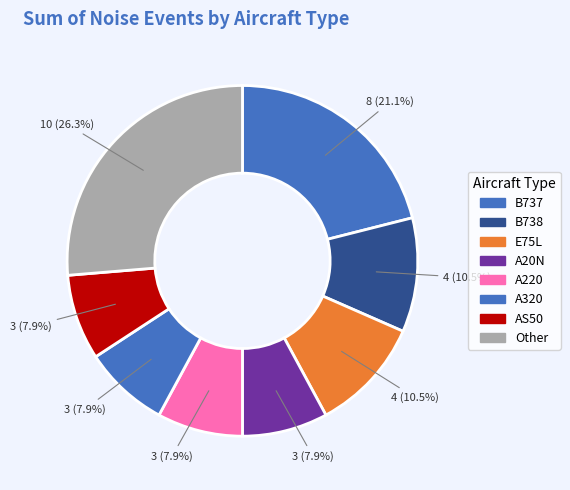

How many slices are in this pie chart?

8